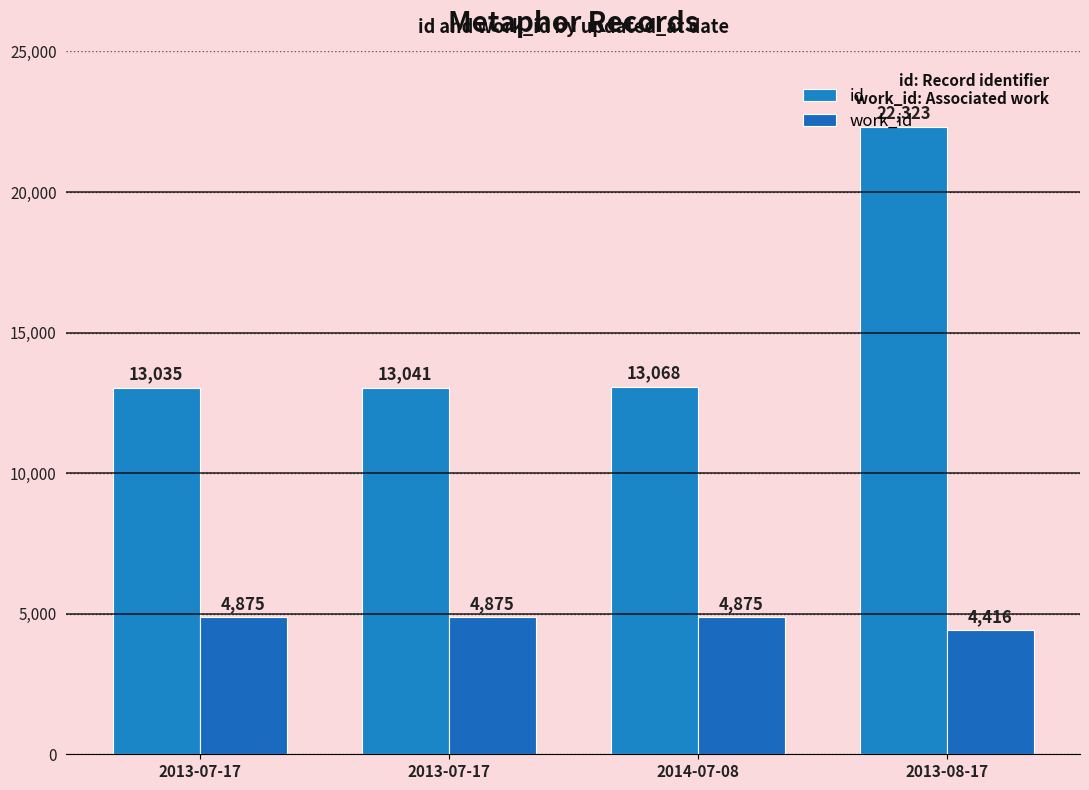

What are all the series names shown in the legend?

id, work_id